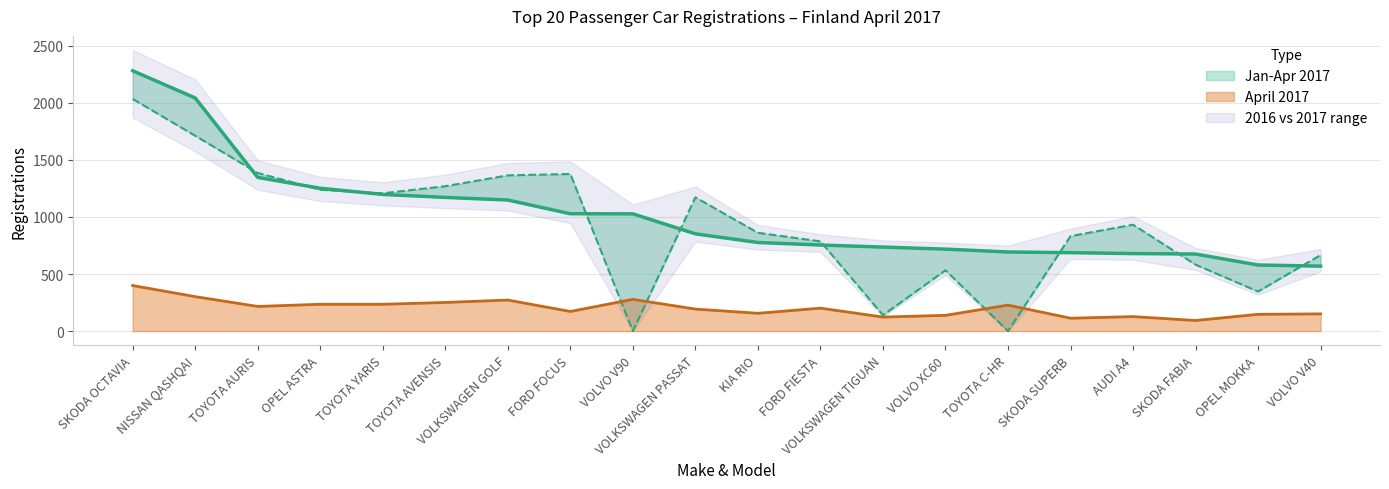

What is the minimum value for April 2017?

93